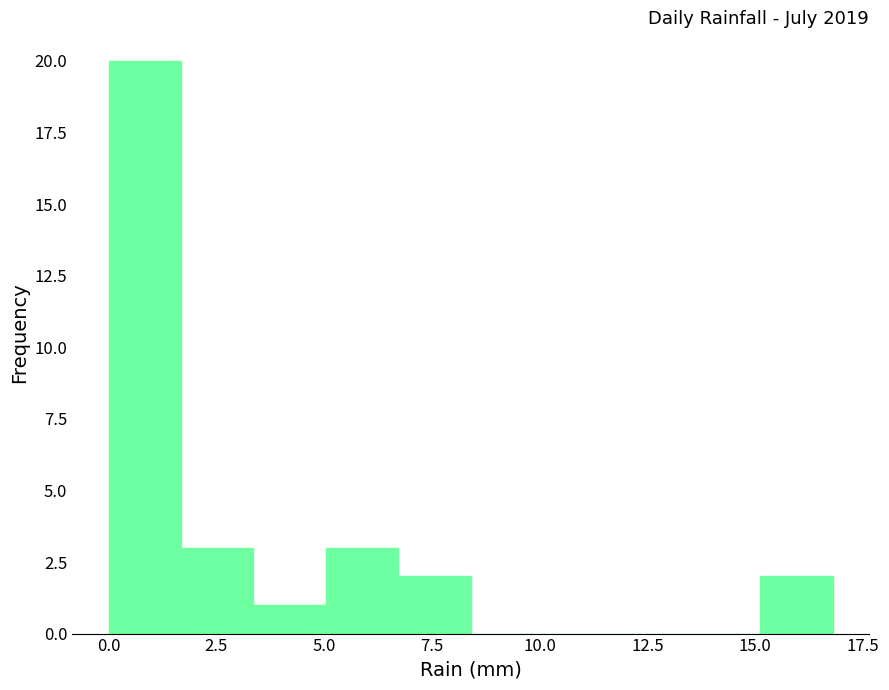

Around what value on the x-axis is the tallest bar? Give the approximate position of its centre, as read against the axis.

1.0